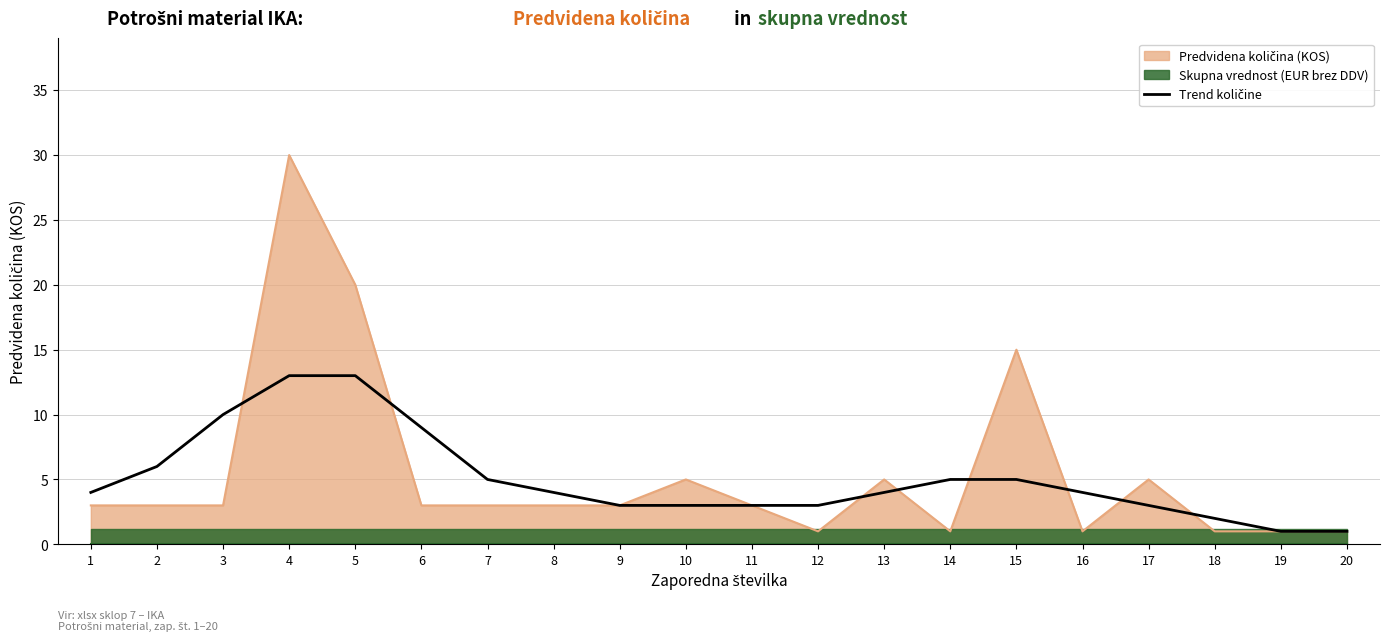

Count the number of categories in the chart.

20